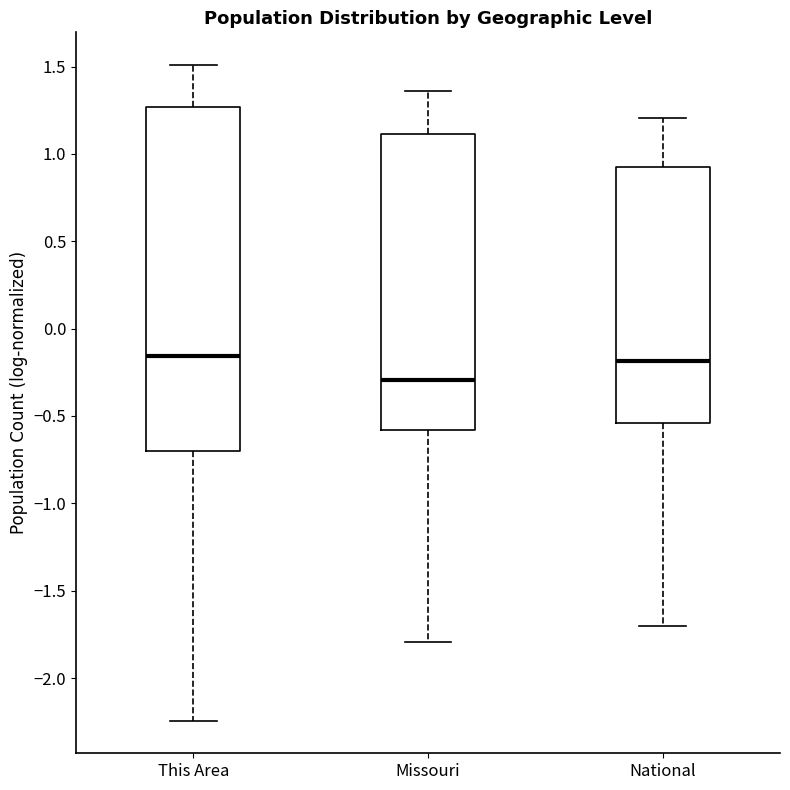

Where does the upper whisker of the box for National end on the y-axis? The values are not printed on the chart, so give them approximately, as read against the axis.

1.20